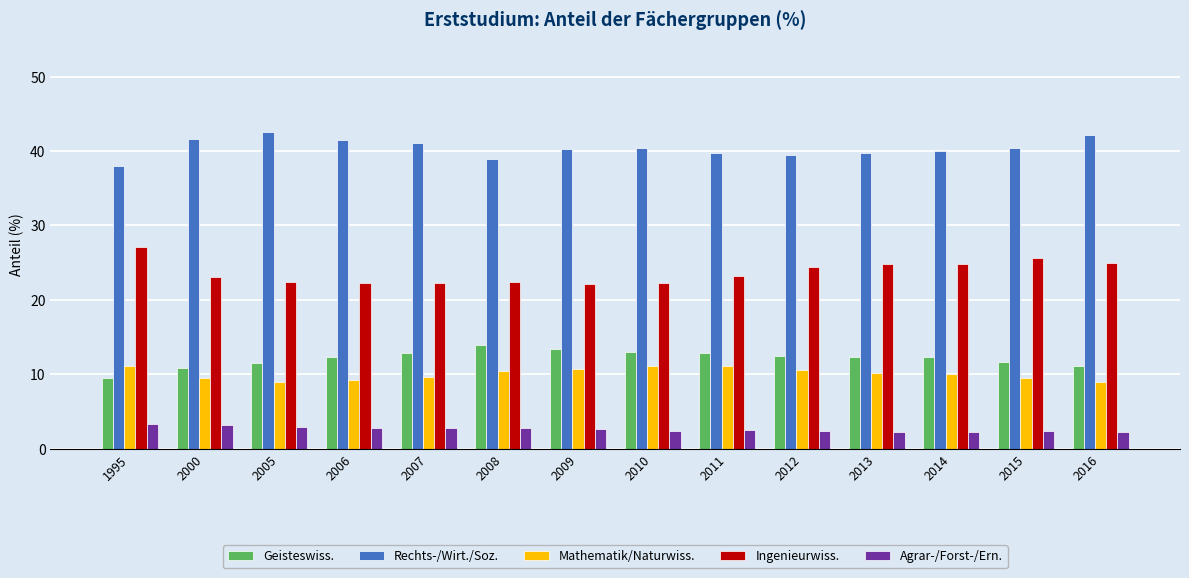

True or false: Mathematik/Naturwiss. has a value of 10.5 at 2008.

True